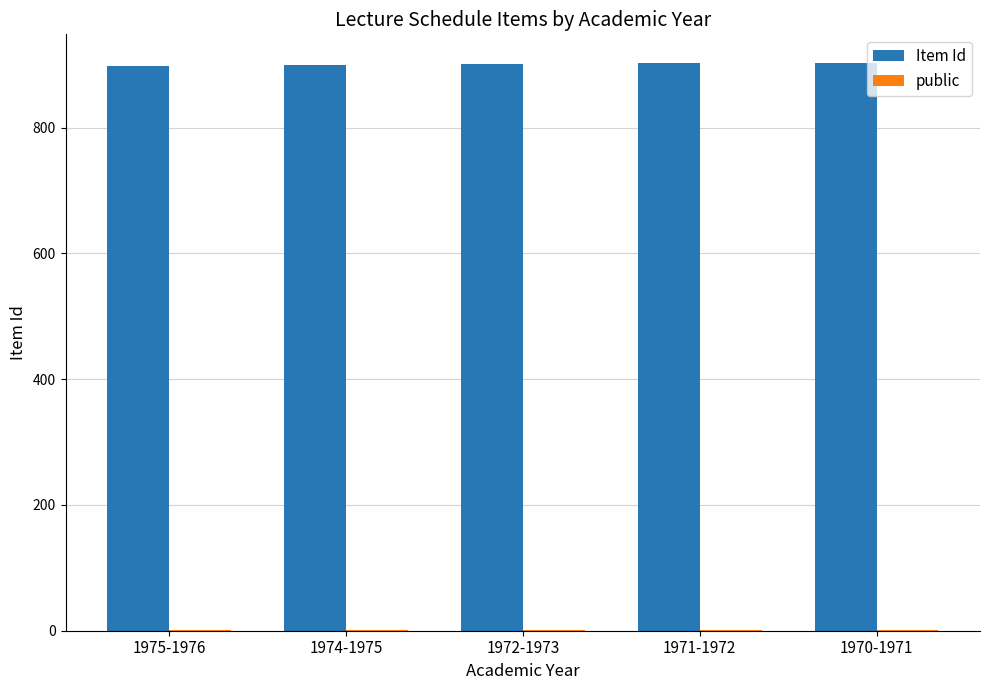

The Item Id series shows 1593 at 1971-1972. True or false?

False